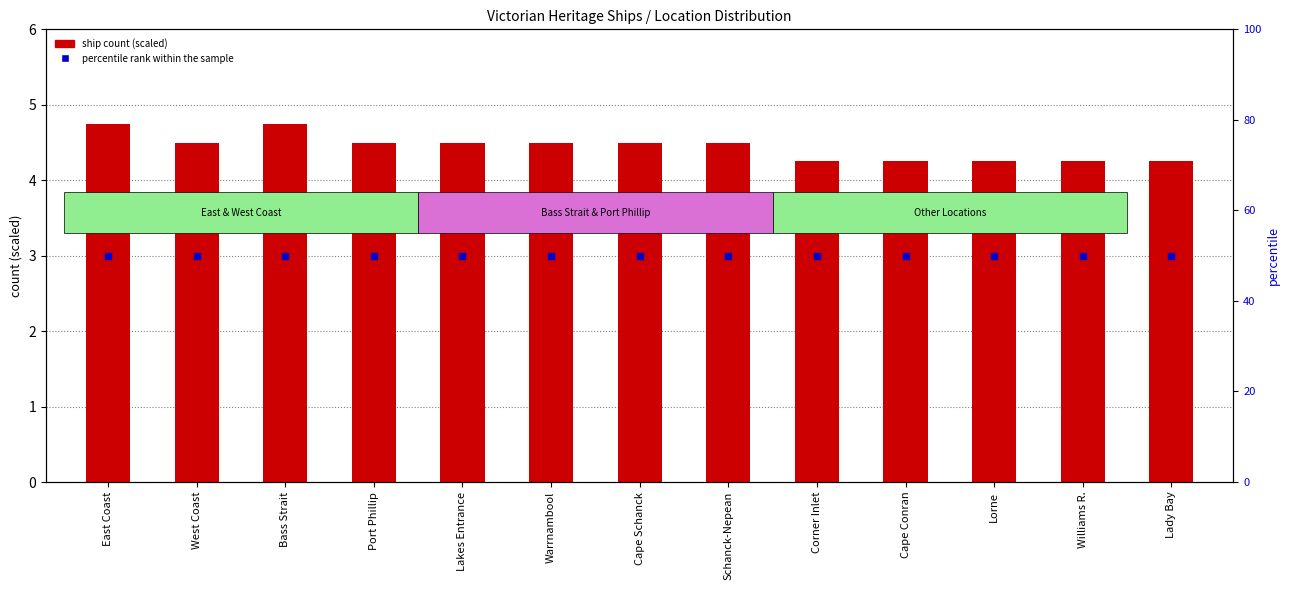

Which series contains the lowest Y value?

ship count (scaled)